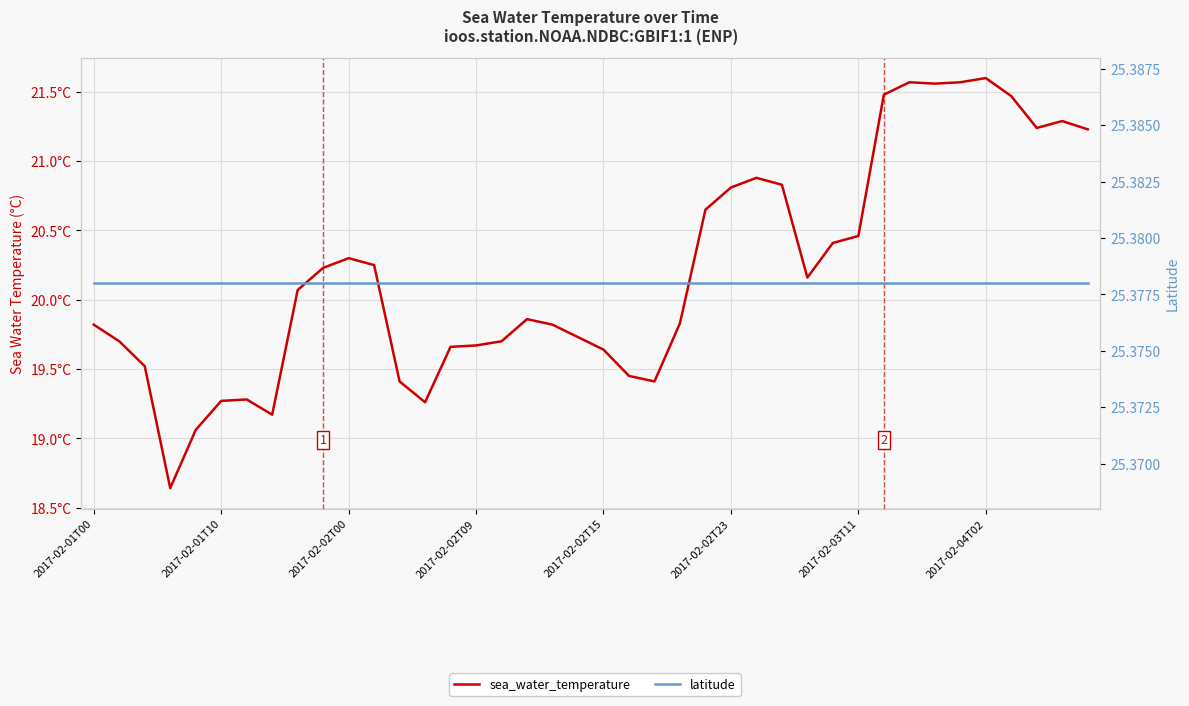

Read the latitude value at 36.

25.4